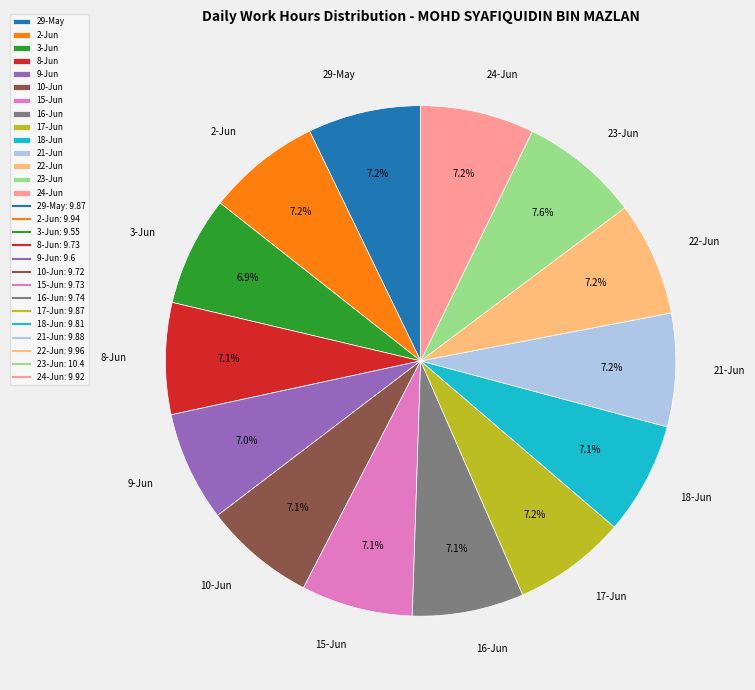

Count the number of slices in the pie.

14